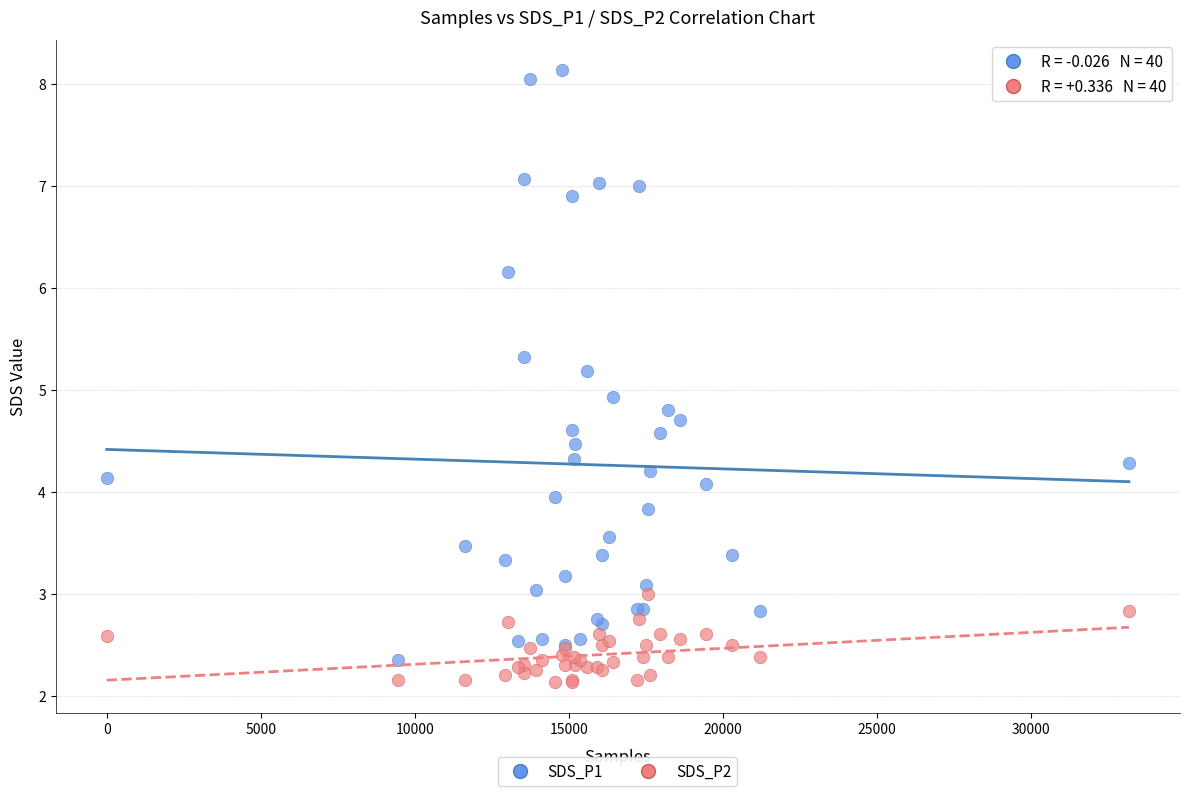

Across all series, what Y value is closest to 5?

4.9